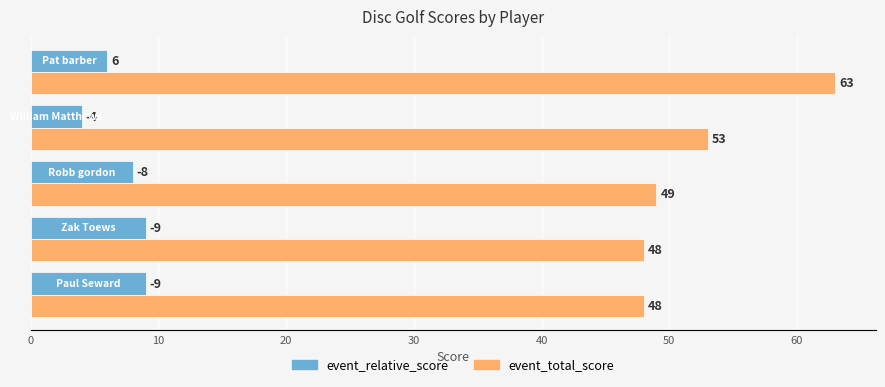

What is the average value of the event_total_score series?

52